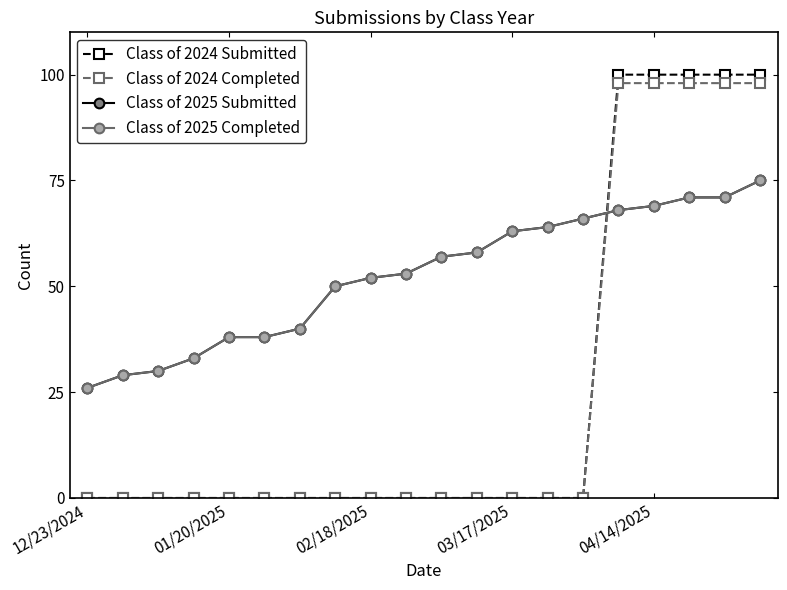

At which category is the sum across all series the highest?

19